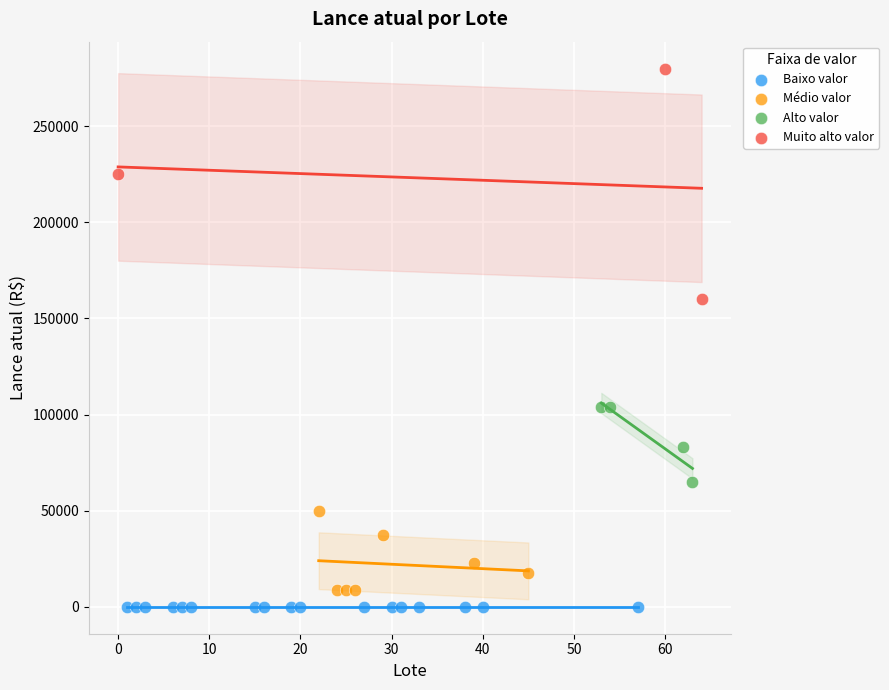

Which series contains the highest Y value?

Muito alto valor